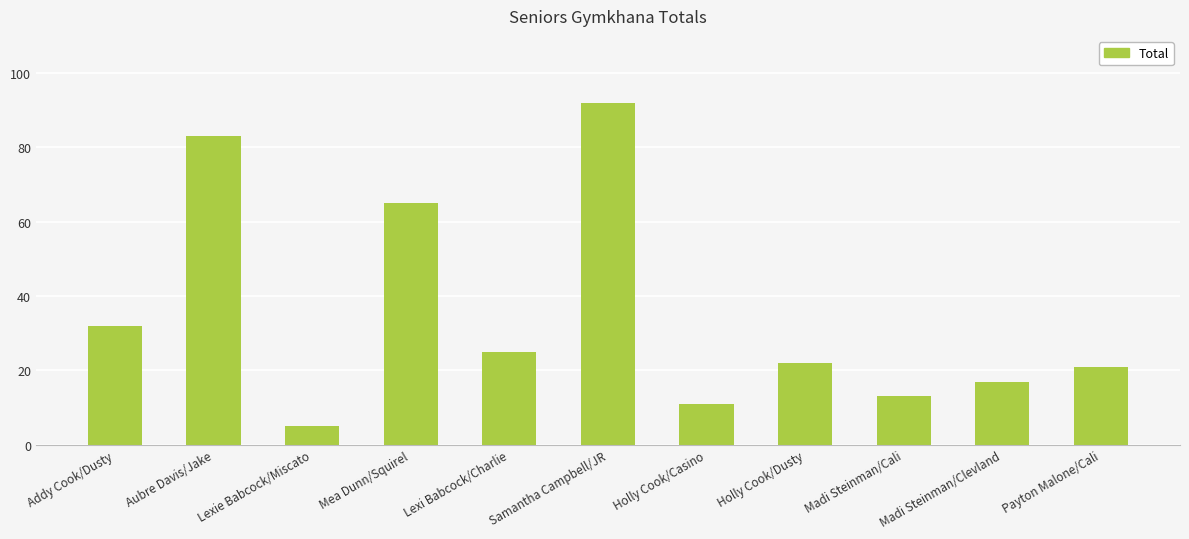

What value does the data have at Mea Dunn/Squirel, to the nearest 5?

65